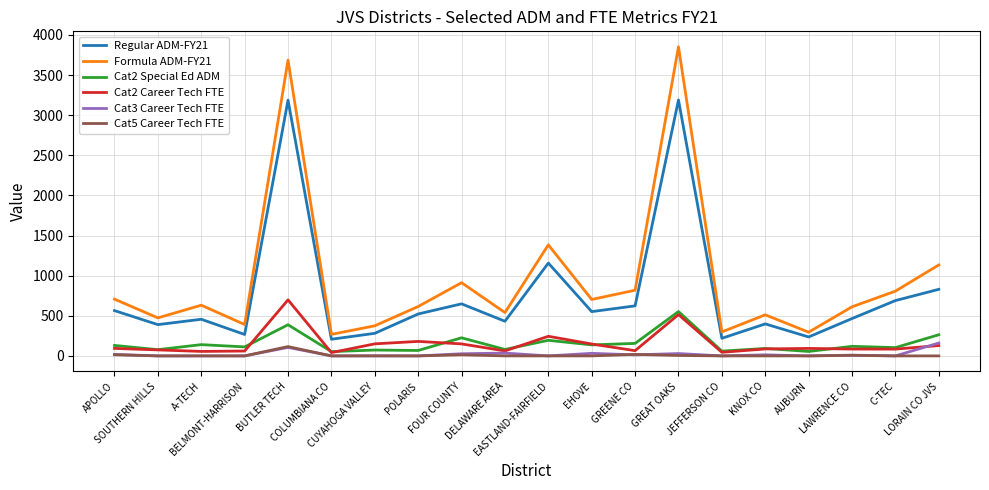

Rank the series by their maximum value, from lowest to highest.

Cat5 Career Tech FTE, Cat3 Career Tech FTE, Cat2 Special Ed ADM, Cat2 Career Tech FTE, Regular ADM-FY21, Formula ADM-FY21